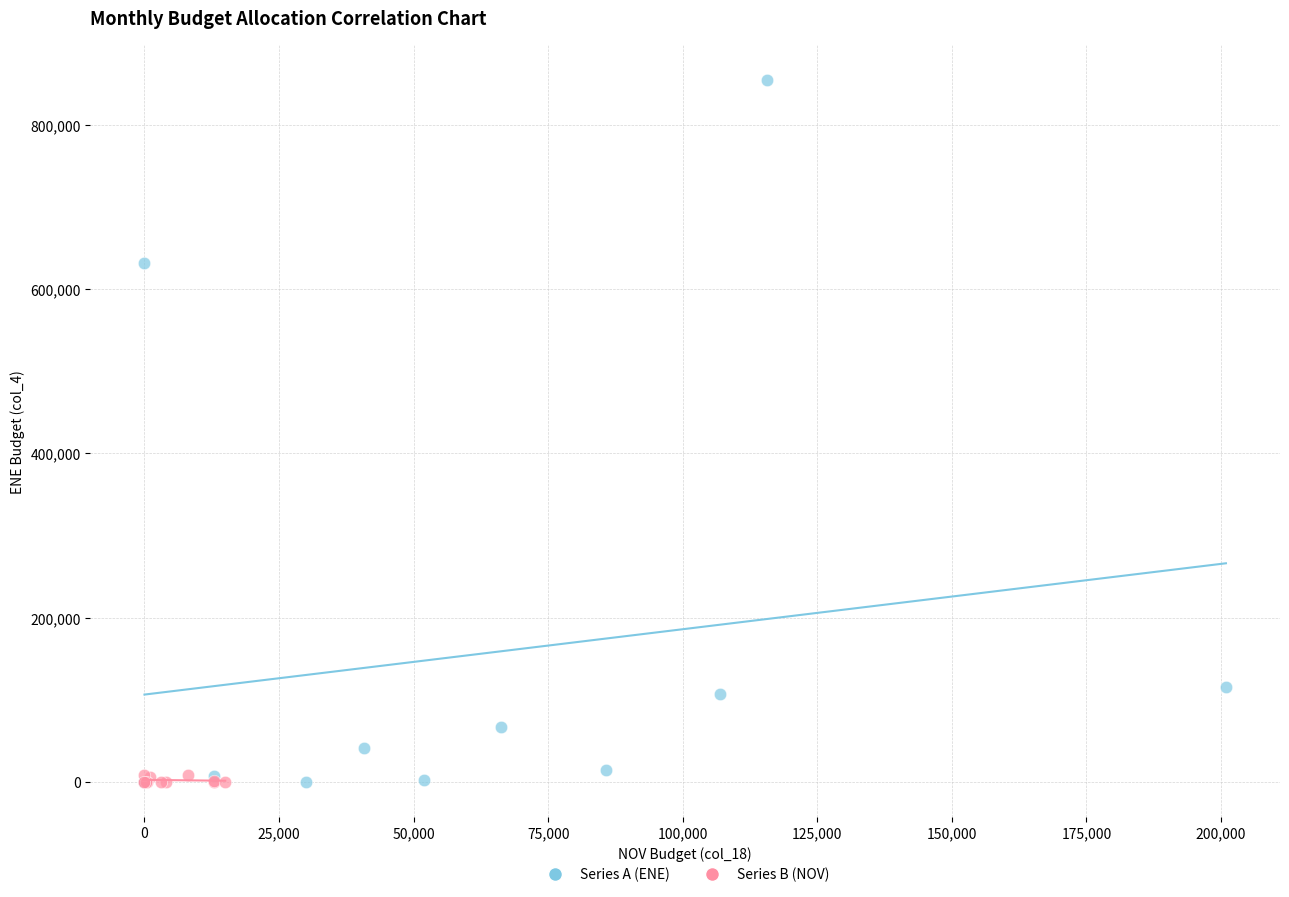

Which series reaches the maximum Y coordinate?

Series A (ENE)